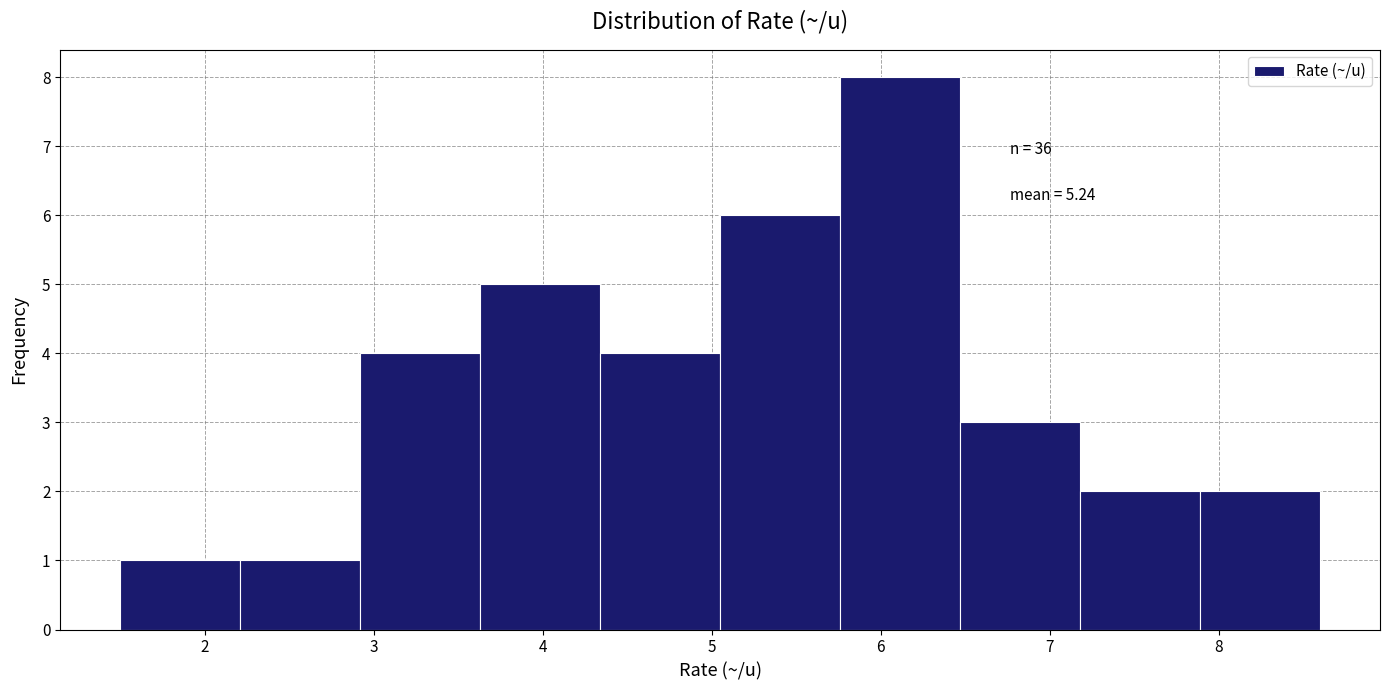

Which range on the x-axis has the tallest bar?

5.76 to 6.47